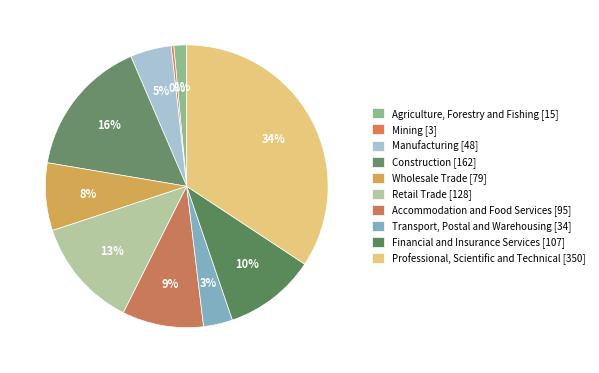

True or false: Wholesale Trade accounts for 17% of the total.

False